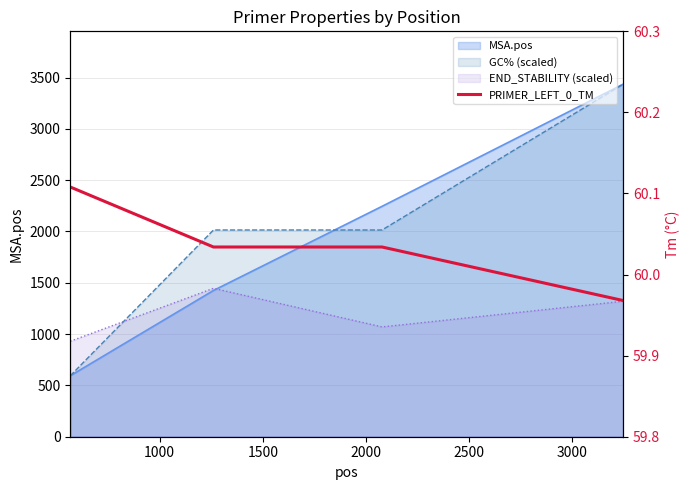

What is the greatest value displayed?

60.1